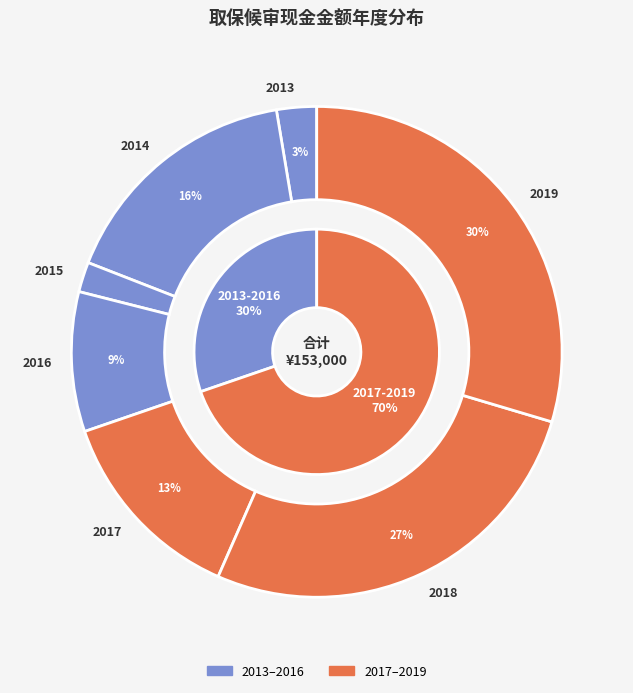

How many segments does this pie chart have?

7